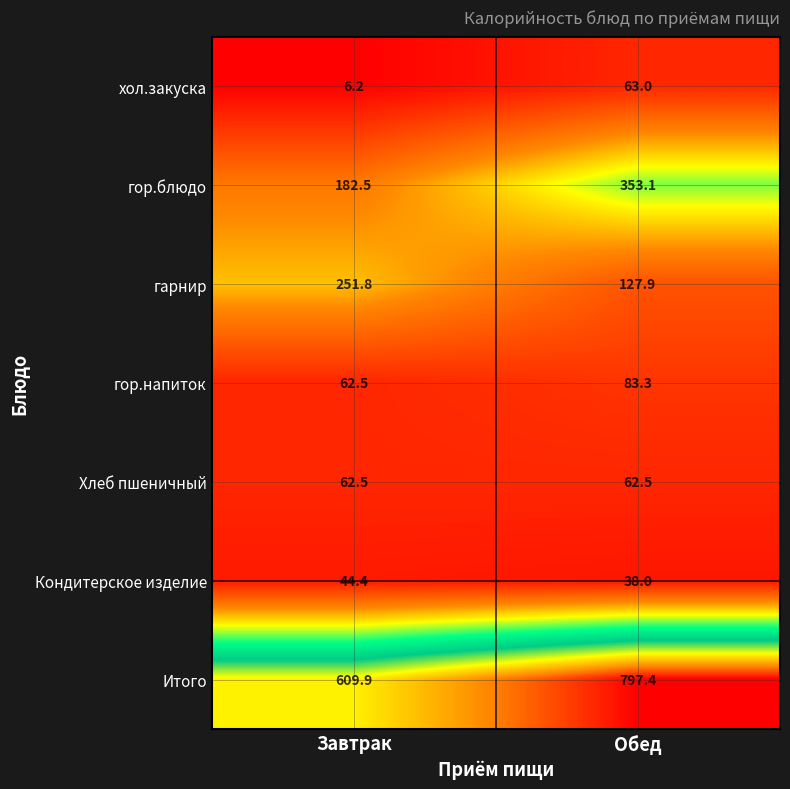

What is the difference between the гарнир values at Завтрак and Обед?

123.9